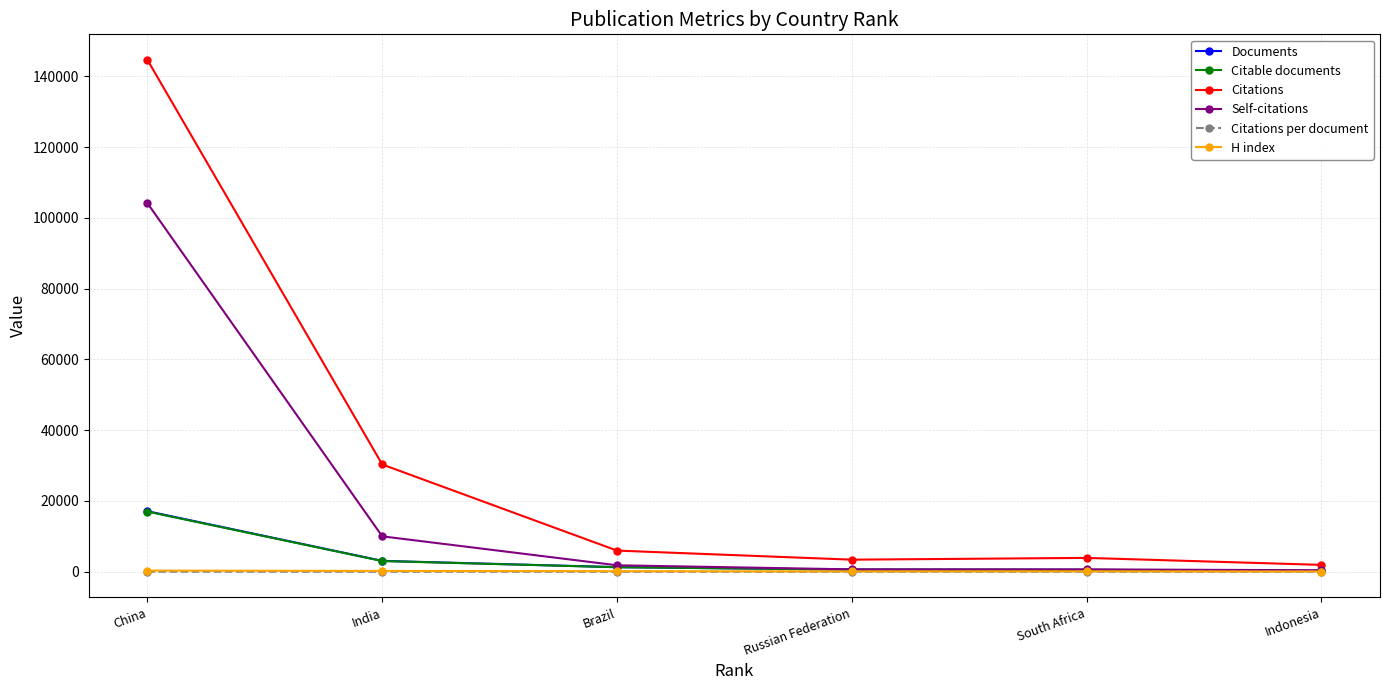

At which category does the chart reach its peak across all series?

China